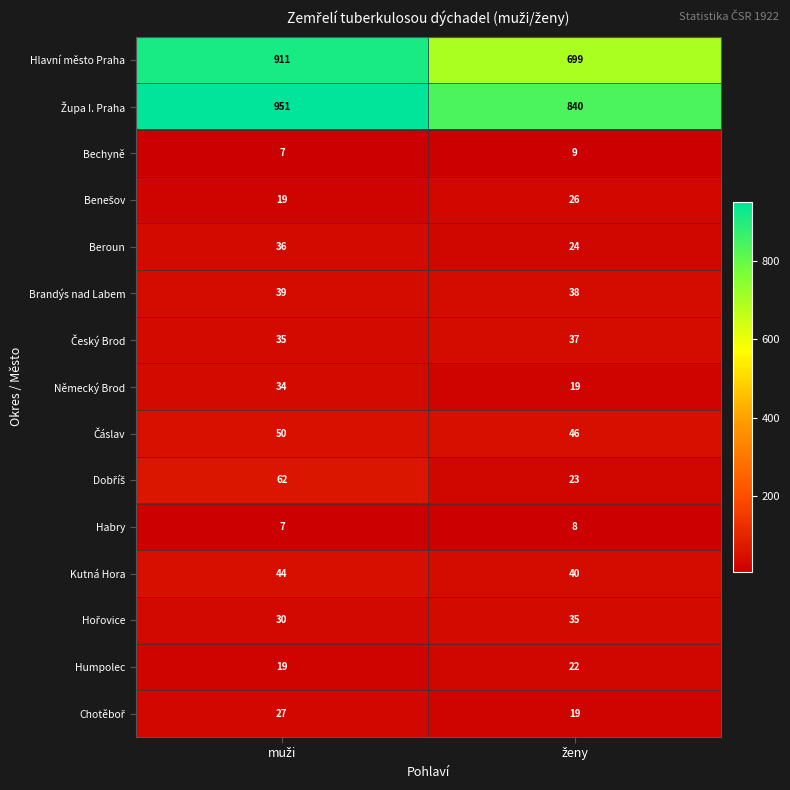

What is the sum of all Humpolec values?

41